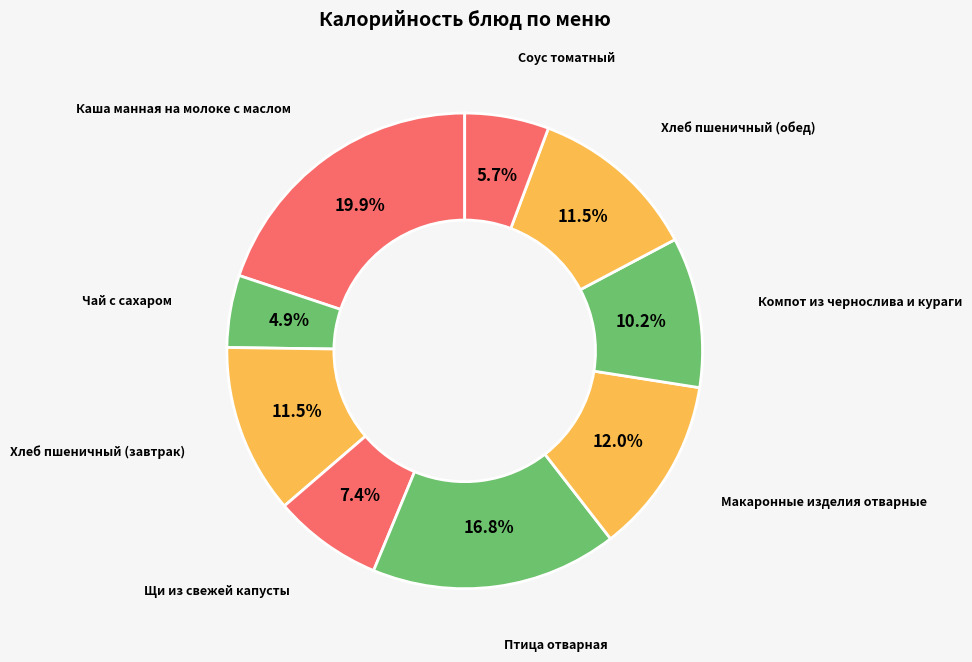

Is there a majority slice in this chart?

No